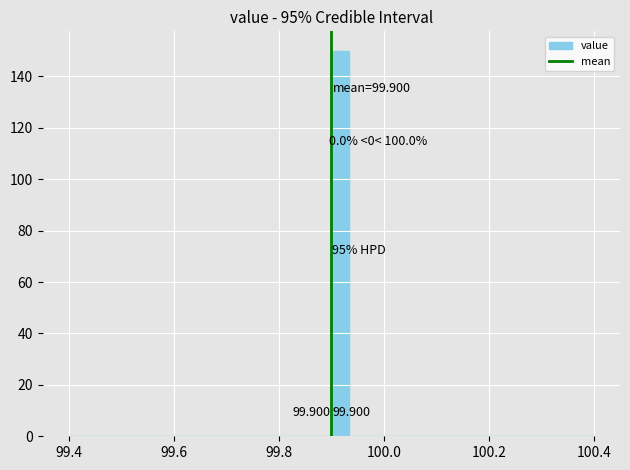

Read against the x-axis, roughly where is the centre of the tallest bar?

99.92